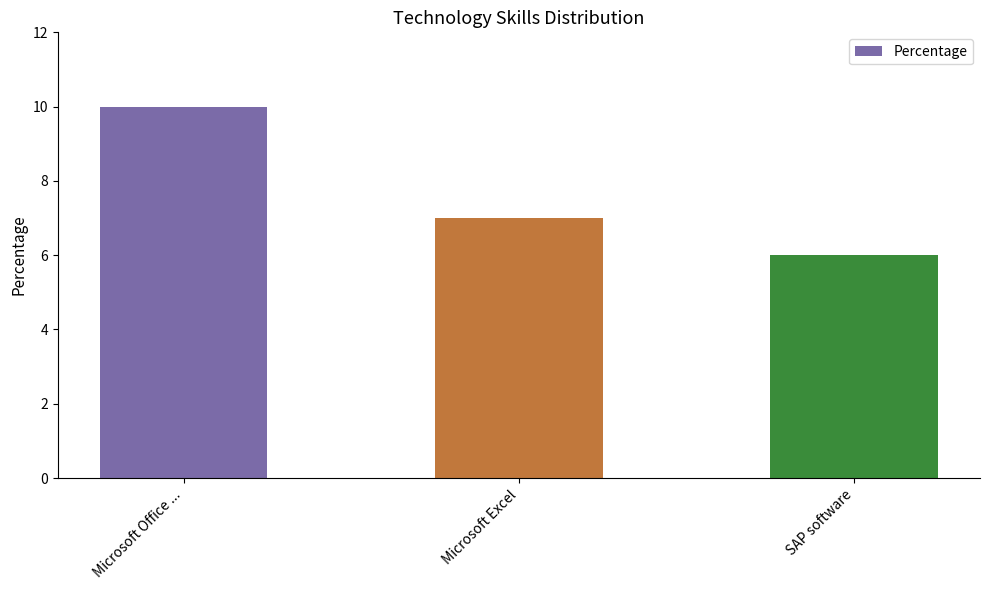

Reading left to right, transcribe all the data shown in this chart.

Microsoft Office ...=10	Microsoft Excel=7	SAP software=6